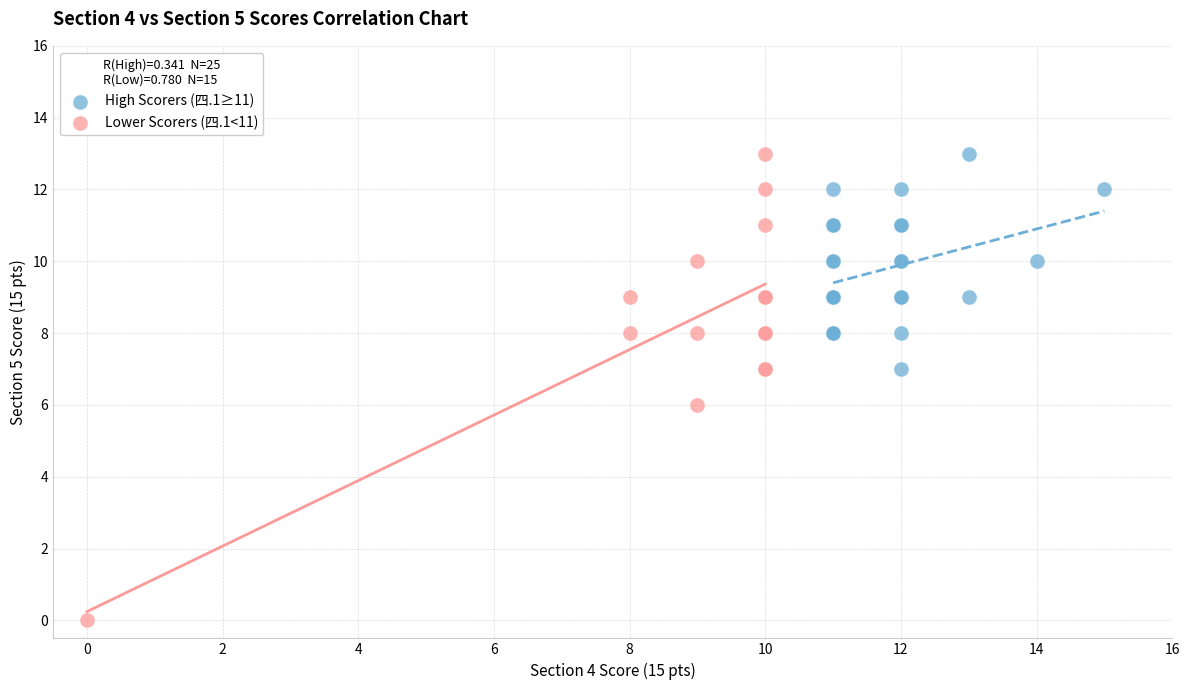

Which series contains the lowest Y value?

Lower Scorers (四.1<11)